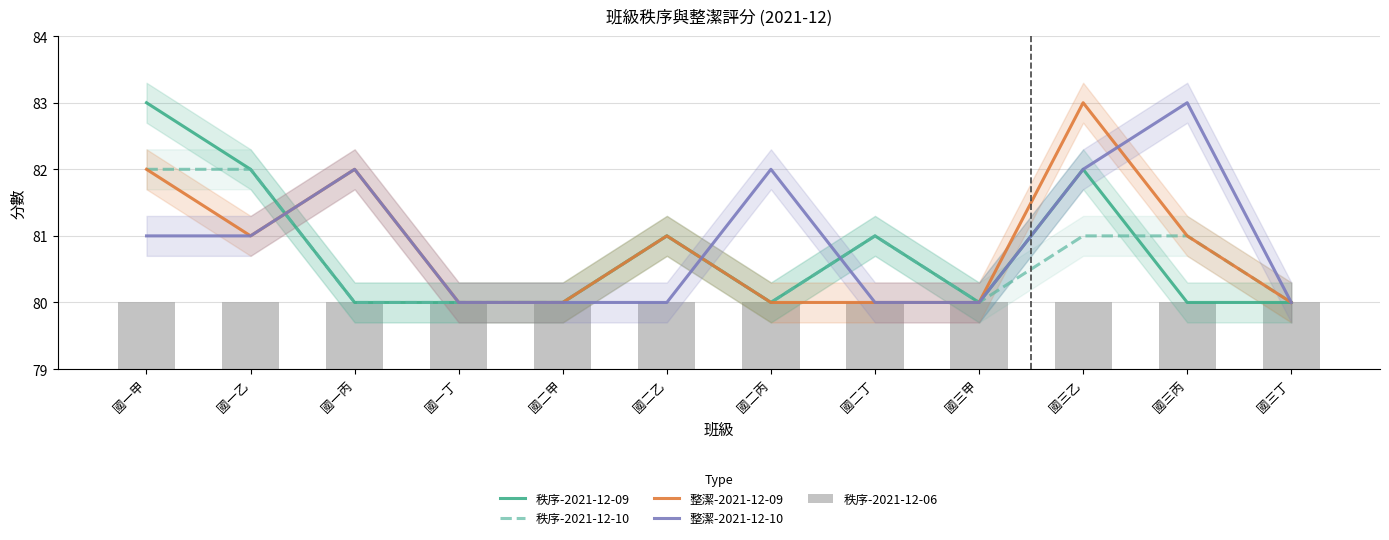

Which series has the largest total across all categories?

整潔-2021-12-10